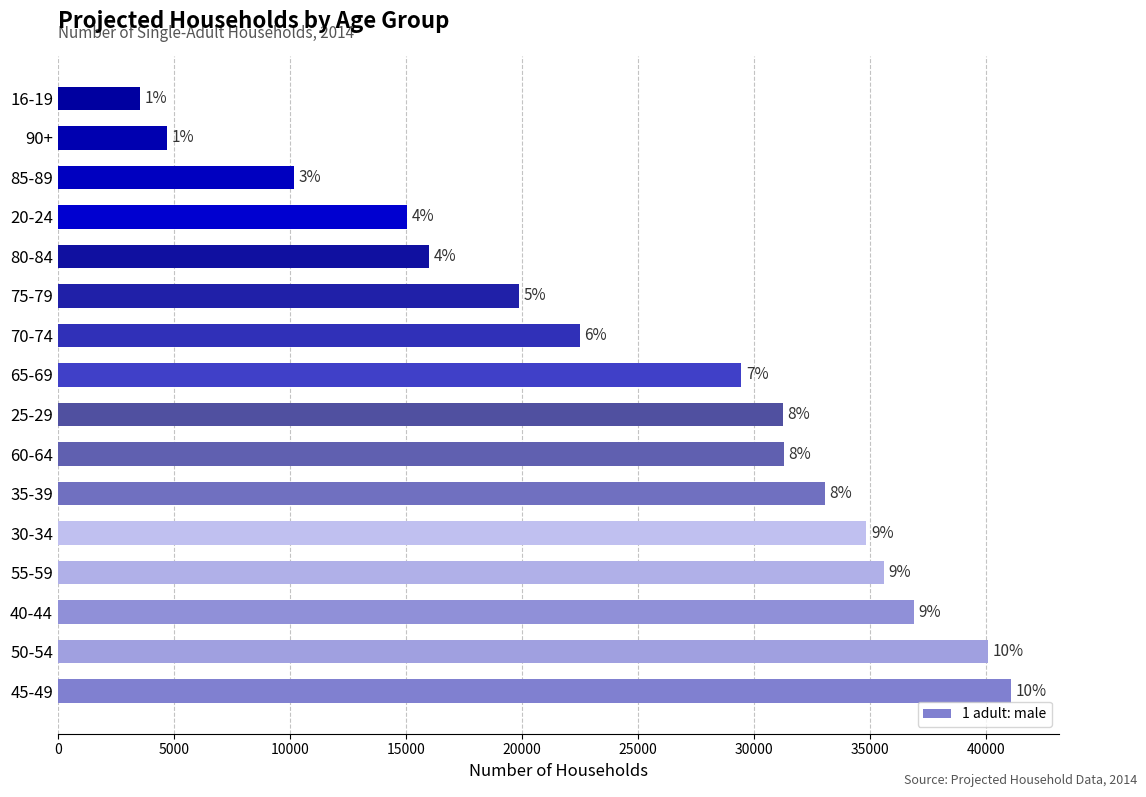

Are the bars horizontal?

Yes